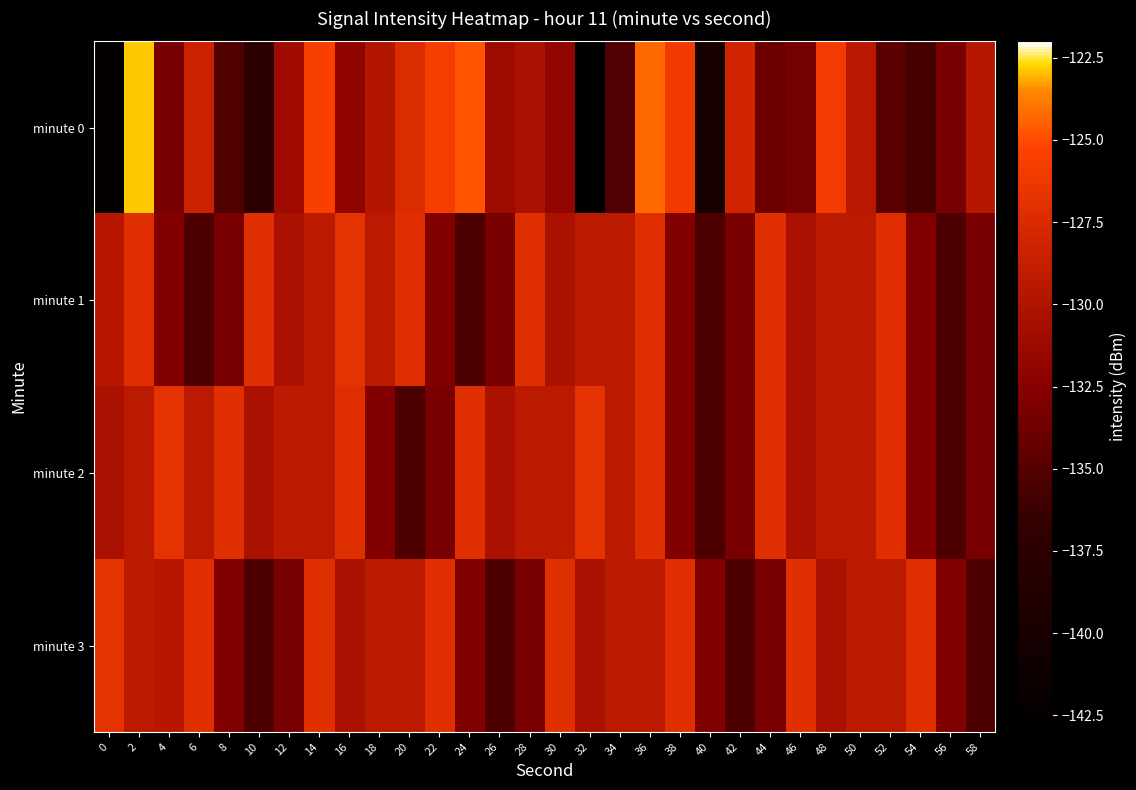

Reading right to left, transcribe all the data shown in this chart.

minute 0: 58=-129.7	56=-133.2	54=-135.7	52=-134.7	50=-129.5	48=-126.0	46=-133.5	44=-133.9	42=-128.1	40=-140.2	38=-126.0	36=-124.3	34=-135.2	32=-142.9	30=-131.8	28=-130.3	26=-131.2	24=-124.8	22=-125.8	20=-127.3	18=-129.9	16=-132.0	14=-125.6	12=-131.0	10=-137.5	8=-135.2	6=-128.3	4=-133.2	2=-122.9	0=-142.3
minute 1: 58=-133.2	56=-135.4	54=-132.8	52=-127.1	50=-129.3	48=-129.3	46=-130.3	44=-127.0	42=-133.2	40=-135.4	38=-132.8	36=-127.1	34=-129.3	32=-129.3	30=-130.3	28=-127.0	26=-133.2	24=-135.4	22=-132.8	20=-127.1	18=-129.3	16=-126.8	14=-129.3	12=-130.3	10=-127.0	8=-133.2	6=-135.4	4=-132.8	2=-127.1	0=-129.6
minute 2: 58=-133.2	56=-135.4	54=-132.8	52=-127.1	50=-129.3	48=-129.3	46=-130.3	44=-127.0	42=-133.2	40=-135.4	38=-132.8	36=-127.1	34=-129.3	32=-126.8	30=-129.3	28=-129.3	26=-130.3	24=-127.0	22=-133.2	20=-135.4	18=-132.8	16=-127.1	14=-129.3	12=-129.3	10=-130.3	8=-127.0	6=-129.3	4=-126.8	2=-129.3	0=-130.3
minute 3: 58=-135.4	56=-132.8	54=-127.1	52=-129.3	50=-129.3	48=-130.3	46=-127.0	44=-133.2	42=-135.4	40=-132.8	38=-127.1	36=-129.3	34=-129.3	32=-130.3	30=-127.0	28=-133.2	26=-135.4	24=-132.8	22=-127.1	20=-129.3	18=-129.3	16=-130.3	14=-127.0	12=-133.2	10=-135.4	8=-132.8	6=-127.1	4=-129.6	2=-129.3	0=-126.8